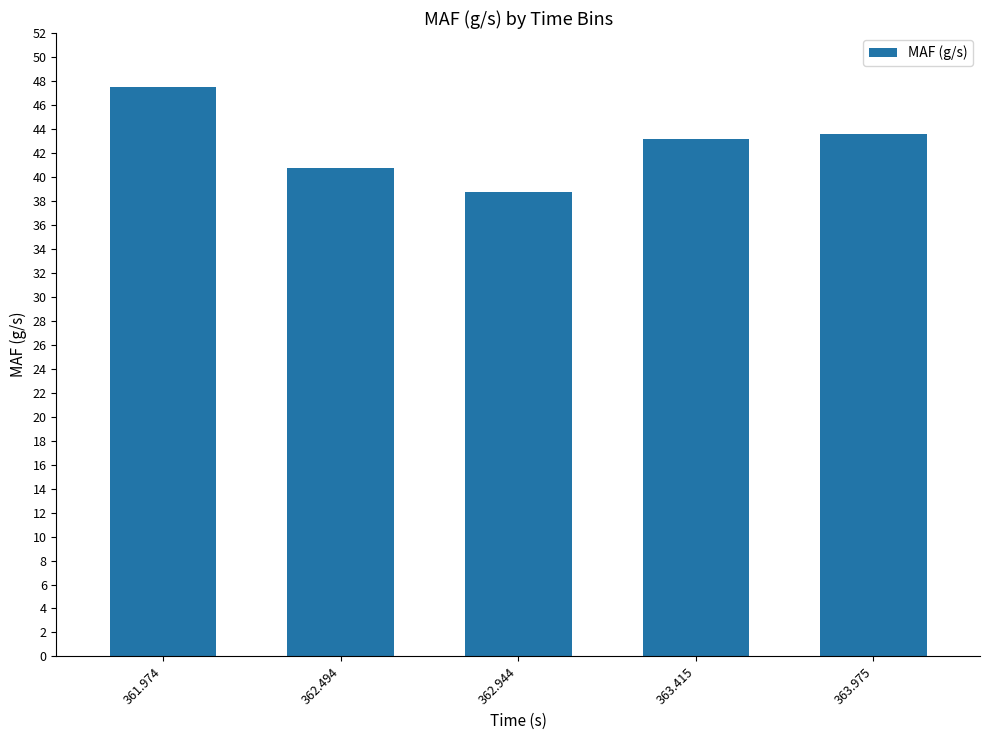

What is the label of the 4th bar from the left?

363.415